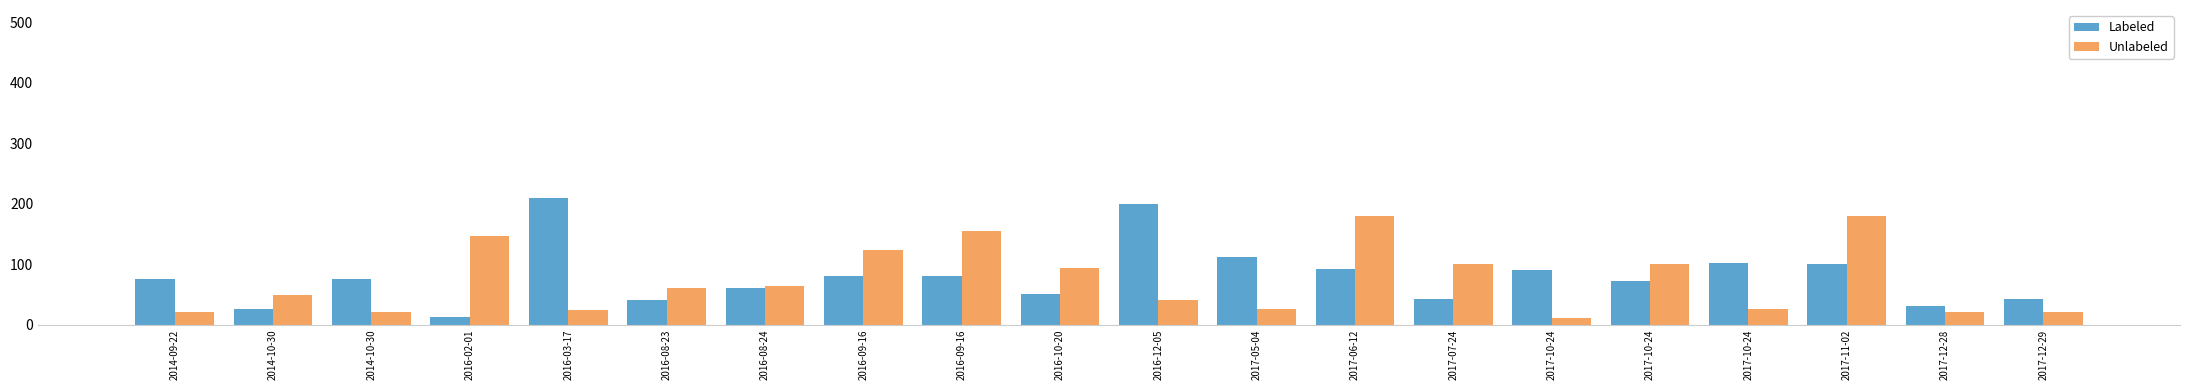

How many bars are there in each group?

2